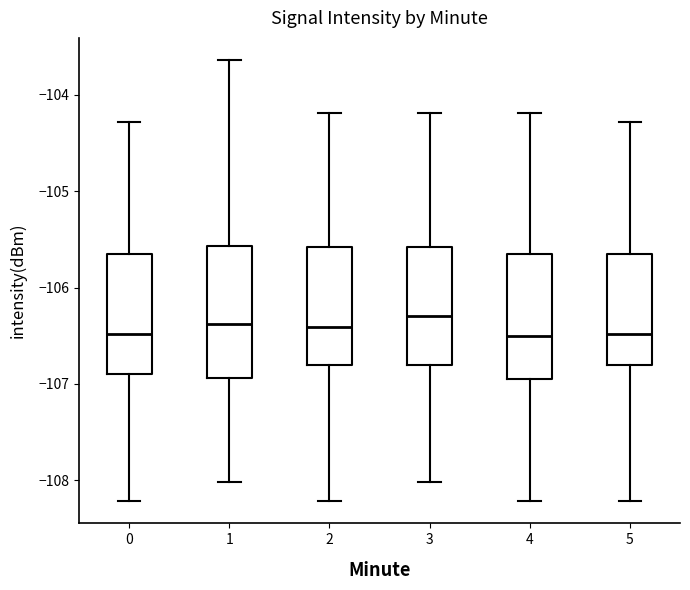

Where is the lower edge of the box at x = 5 on the y-axis? The values are not printed on the chart, so give them approximately, as read against the axis.

-106.8